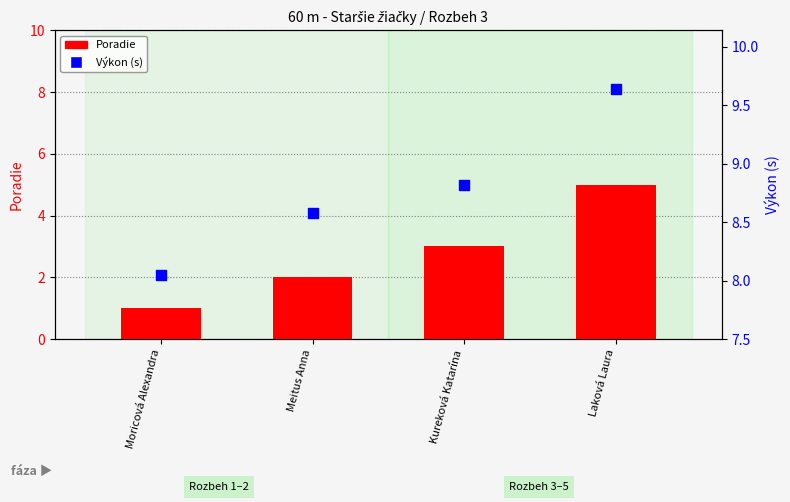

Is the value of Poradie at Meitus Anna greater than the value of Výkon at Kureková Katarína?

No